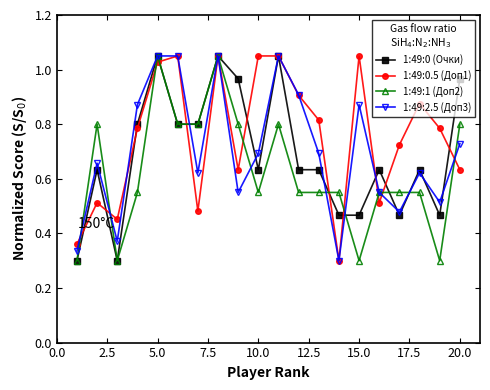

True or false: 1:49:0 (Очки) and 1:49:1 (Доп2) cross at least once.

True